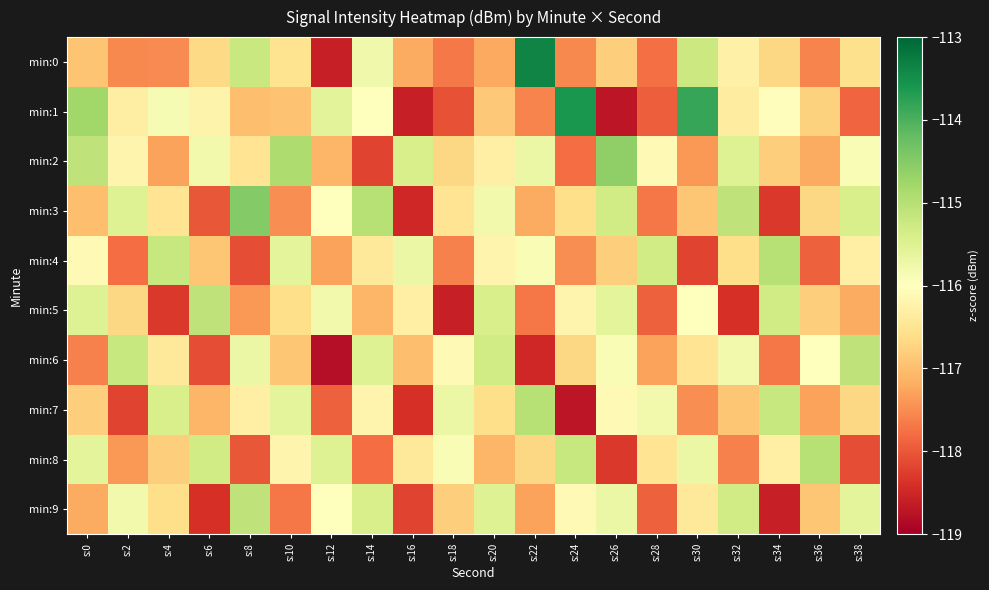

Reading left to right, extract all data points from this chart.

min:0: s:0=-116.9	s:2=-117.5	s:4=-117.5	s:6=-116.7	s:8=-115.2	s:10=-116.5	s:12=-118.6	s:14=-115.8	s:16=-117.2	s:18=-117.7	s:20=-117.2	s:22=-113.4	s:24=-117.5	s:26=-116.8	s:28=-117.8	s:30=-115.2	s:32=-116.3	s:34=-116.7	s:36=-117.6	s:38=-116.6
min:1: s:0=-114.8	s:2=-116.3	s:4=-115.9	s:6=-116.2	s:8=-117.0	s:10=-116.9	s:12=-115.6	s:14=-116.0	s:16=-118.6	s:18=-118.0	s:20=-116.9	s:22=-117.6	s:24=-113.6	s:26=-118.7	s:28=-117.9	s:30=-113.8	s:32=-116.3	s:34=-116.0	s:36=-116.8	s:38=-117.9
min:2: s:0=-115.1	s:2=-116.2	s:4=-117.3	s:6=-115.8	s:8=-116.5	s:10=-114.9	s:12=-117.1	s:14=-118.2	s:16=-115.4	s:18=-116.7	s:20=-116.3	s:22=-115.7	s:24=-117.8	s:26=-114.6	s:28=-116.1	s:30=-117.4	s:32=-115.5	s:34=-116.8	s:36=-117.2	s:38=-115.9
min:3: s:0=-117.0	s:2=-115.5	s:4=-116.5	s:6=-118.0	s:8=-114.5	s:10=-117.5	s:12=-116.0	s:14=-115.0	s:16=-118.5	s:18=-116.5	s:20=-115.8	s:22=-117.2	s:24=-116.6	s:26=-115.3	s:28=-117.7	s:30=-116.9	s:32=-115.1	s:34=-118.3	s:36=-116.7	s:38=-115.4
min:4: s:0=-116.1	s:2=-117.8	s:4=-115.2	s:6=-116.9	s:8=-118.1	s:10=-115.6	s:12=-117.3	s:14=-116.4	s:16=-115.7	s:18=-117.6	s:20=-116.2	s:22=-115.9	s:24=-117.5	s:26=-116.8	s:28=-115.3	s:30=-118.2	s:32=-116.6	s:34=-115.0	s:36=-117.9	s:38=-116.3
min:5: s:0=-115.5	s:2=-116.7	s:4=-118.3	s:6=-115.1	s:8=-117.4	s:10=-116.6	s:12=-115.8	s:14=-117.1	s:16=-116.3	s:18=-118.6	s:20=-115.4	s:22=-117.7	s:24=-116.2	s:26=-115.6	s:28=-117.9	s:30=-116.0	s:32=-118.4	s:34=-115.3	s:36=-116.8	s:38=-117.2
min:6: s:0=-117.6	s:2=-115.2	s:4=-116.4	s:6=-118.1	s:8=-115.7	s:10=-116.9	s:12=-118.8	s:14=-115.5	s:16=-117.0	s:18=-116.1	s:20=-115.3	s:22=-118.5	s:24=-116.7	s:26=-115.9	s:28=-117.3	s:30=-116.5	s:32=-115.8	s:34=-117.7	s:36=-116.0	s:38=-115.1
min:7: s:0=-116.8	s:2=-118.2	s:4=-115.4	s:6=-117.1	s:8=-116.3	s:10=-115.6	s:12=-117.9	s:14=-116.2	s:16=-118.4	s:18=-115.7	s:20=-116.6	s:22=-115.0	s:24=-118.7	s:26=-116.1	s:28=-115.8	s:30=-117.5	s:32=-116.9	s:34=-115.2	s:36=-117.3	s:38=-116.7
min:8: s:0=-115.6	s:2=-117.4	s:4=-116.8	s:6=-115.3	s:8=-118.0	s:10=-116.2	s:12=-115.5	s:14=-117.8	s:16=-116.4	s:18=-115.9	s:20=-117.1	s:22=-116.7	s:24=-115.2	s:26=-118.3	s:28=-116.5	s:30=-115.7	s:32=-117.6	s:34=-116.3	s:36=-115.0	s:38=-118.1
min:9: s:0=-117.2	s:2=-115.8	s:4=-116.6	s:6=-118.4	s:8=-115.1	s:10=-117.7	s:12=-116.0	s:14=-115.4	s:16=-118.2	s:18=-116.8	s:20=-115.5	s:22=-117.3	s:24=-116.1	s:26=-115.7	s:28=-117.9	s:30=-116.4	s:32=-115.3	s:34=-118.6	s:36=-116.9	s:38=-115.6